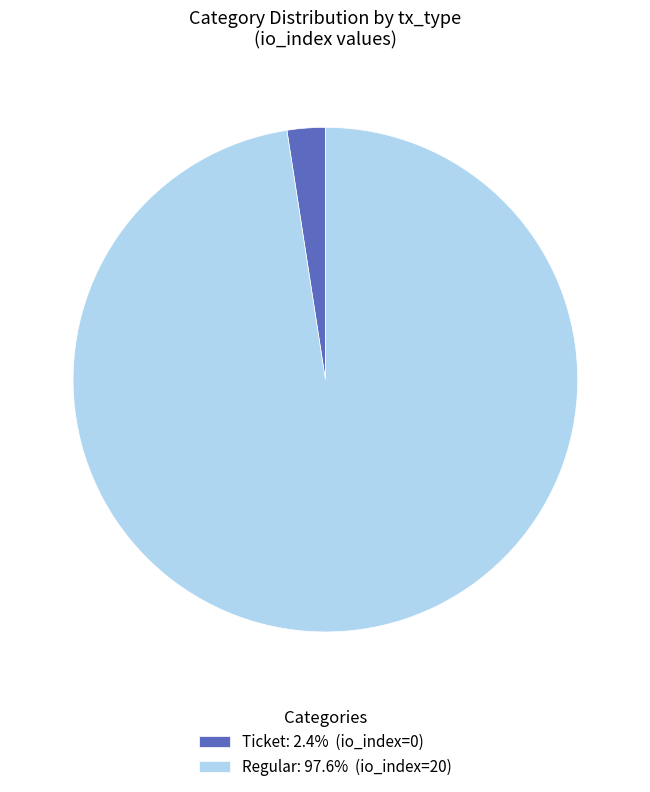

Which category has the biggest portion of the pie?

Regular